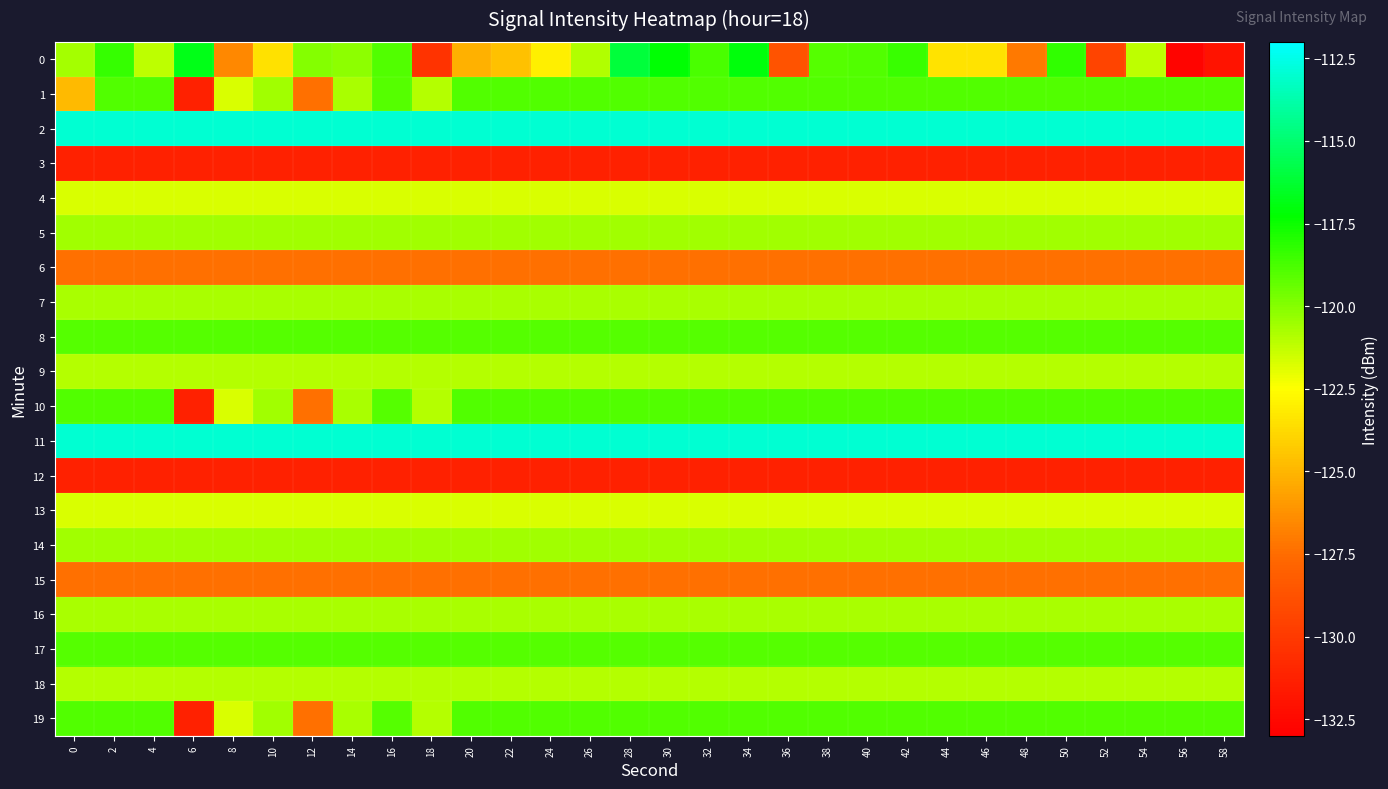

Reading left to right, list all the values displayed in this chart.

0: 0=-120.6	2=-118.4	4=-121.1	6=-116.8	8=-126.5	10=-123.5	12=-120.0	14=-120.2	16=-118.9	18=-130.4	20=-125.2	22=-124.6	24=-123.1	26=-120.9	28=-116.1	30=-117.2	32=-118.8	34=-117.1	36=-128.7	38=-119.0	40=-118.9	42=-118.5	44=-123.4	46=-123.4	48=-127.0	50=-118.3	52=-129.4	54=-121.2	56=-132.7	58=-132.0
1: 0=-124.8	2=-118.9	4=-118.9	6=-131.2	8=-121.7	10=-120.6	12=-127.4	14=-120.8	16=-119.0	18=-121.0	20=-118.9	22=-118.9	24=-118.9	26=-118.9	28=-118.9	30=-118.9	32=-118.9	34=-118.9	36=-118.9	38=-118.9	40=-118.9	42=-118.9	44=-118.9	46=-118.9	48=-118.9	50=-118.9	52=-118.9	54=-118.9	56=-118.9	58=-118.9
2: 0=-112.9	2=-112.9	4=-112.9	6=-112.9	8=-112.9	10=-112.9	12=-112.9	14=-112.9	16=-112.9	18=-112.9	20=-112.9	22=-112.9	24=-112.9	26=-112.9	28=-112.9	30=-112.9	32=-112.9	34=-112.9	36=-112.9	38=-112.9	40=-112.9	42=-112.9	44=-112.9	46=-112.9	48=-112.9	50=-112.9	52=-112.9	54=-112.9	56=-112.9	58=-112.9
3: 0=-131.2	2=-131.2	4=-131.2	6=-131.2	8=-131.2	10=-131.2	12=-131.2	14=-131.2	16=-131.2	18=-131.2	20=-131.2	22=-131.2	24=-131.2	26=-131.2	28=-131.2	30=-131.2	32=-131.2	34=-131.2	36=-131.2	38=-131.2	40=-131.2	42=-131.2	44=-131.2	46=-131.2	48=-131.2	50=-131.2	52=-131.2	54=-131.2	56=-131.2	58=-131.2
4: 0=-121.7	2=-121.7	4=-121.7	6=-121.7	8=-121.7	10=-121.7	12=-121.7	14=-121.7	16=-121.7	18=-121.7	20=-121.7	22=-121.7	24=-121.7	26=-121.7	28=-121.7	30=-121.7	32=-121.7	34=-121.7	36=-121.7	38=-121.7	40=-121.7	42=-121.7	44=-121.7	46=-121.7	48=-121.7	50=-121.7	52=-121.7	54=-121.7	56=-121.7	58=-121.7
5: 0=-120.6	2=-120.6	4=-120.6	6=-120.6	8=-120.6	10=-120.6	12=-120.6	14=-120.6	16=-120.6	18=-120.6	20=-120.6	22=-120.6	24=-120.6	26=-120.6	28=-120.6	30=-120.6	32=-120.6	34=-120.6	36=-120.6	38=-120.6	40=-120.6	42=-120.6	44=-120.6	46=-120.6	48=-120.6	50=-120.6	52=-120.6	54=-120.6	56=-120.6	58=-120.6
6: 0=-127.4	2=-127.4	4=-127.4	6=-127.4	8=-127.4	10=-127.4	12=-127.4	14=-127.4	16=-127.4	18=-127.4	20=-127.4	22=-127.4	24=-127.4	26=-127.4	28=-127.4	30=-127.4	32=-127.4	34=-127.4	36=-127.4	38=-127.4	40=-127.4	42=-127.4	44=-127.4	46=-127.4	48=-127.4	50=-127.4	52=-127.4	54=-127.4	56=-127.4	58=-127.4
7: 0=-120.8	2=-120.8	4=-120.8	6=-120.8	8=-120.8	10=-120.8	12=-120.8	14=-120.8	16=-120.8	18=-120.8	20=-120.8	22=-120.8	24=-120.8	26=-120.8	28=-120.8	30=-120.8	32=-120.8	34=-120.8	36=-120.8	38=-120.8	40=-120.8	42=-120.8	44=-120.8	46=-120.8	48=-120.8	50=-120.8	52=-120.8	54=-120.8	56=-120.8	58=-120.8
8: 0=-119.0	2=-119.0	4=-119.0	6=-119.0	8=-119.0	10=-119.0	12=-119.0	14=-119.0	16=-119.0	18=-119.0	20=-119.0	22=-119.0	24=-119.0	26=-119.0	28=-119.0	30=-119.0	32=-119.0	34=-119.0	36=-119.0	38=-119.0	40=-119.0	42=-119.0	44=-119.0	46=-119.0	48=-119.0	50=-119.0	52=-119.0	54=-119.0	56=-119.0	58=-119.0
9: 0=-121.0	2=-121.0	4=-121.0	6=-121.0	8=-121.0	10=-121.0	12=-121.0	14=-121.0	16=-121.0	18=-121.0	20=-121.0	22=-121.0	24=-121.0	26=-121.0	28=-121.0	30=-121.0	32=-121.0	34=-121.0	36=-121.0	38=-121.0	40=-121.0	42=-121.0	44=-121.0	46=-121.0	48=-121.0	50=-121.0	52=-121.0	54=-121.0	56=-121.0	58=-121.0
10: 0=-118.9	2=-118.9	4=-118.9	6=-131.2	8=-121.7	10=-120.6	12=-127.4	14=-120.8	16=-119.0	18=-121.0	20=-118.9	22=-118.9	24=-118.9	26=-118.9	28=-118.9	30=-118.9	32=-118.9	34=-118.9	36=-118.9	38=-118.9	40=-118.9	42=-118.9	44=-118.9	46=-118.9	48=-118.9	50=-118.9	52=-118.9	54=-118.9	56=-118.9	58=-118.9
11: 0=-112.9	2=-112.9	4=-112.9	6=-112.9	8=-112.9	10=-112.9	12=-112.9	14=-112.9	16=-112.9	18=-112.9	20=-112.9	22=-112.9	24=-112.9	26=-112.9	28=-112.9	30=-112.9	32=-112.9	34=-112.9	36=-112.9	38=-112.9	40=-112.9	42=-112.9	44=-112.9	46=-112.9	48=-112.9	50=-112.9	52=-112.9	54=-112.9	56=-112.9	58=-112.9
12: 0=-131.2	2=-131.2	4=-131.2	6=-131.2	8=-131.2	10=-131.2	12=-131.2	14=-131.2	16=-131.2	18=-131.2	20=-131.2	22=-131.2	24=-131.2	26=-131.2	28=-131.2	30=-131.2	32=-131.2	34=-131.2	36=-131.2	38=-131.2	40=-131.2	42=-131.2	44=-131.2	46=-131.2	48=-131.2	50=-131.2	52=-131.2	54=-131.2	56=-131.2	58=-131.2
13: 0=-121.7	2=-121.7	4=-121.7	6=-121.7	8=-121.7	10=-121.7	12=-121.7	14=-121.7	16=-121.7	18=-121.7	20=-121.7	22=-121.7	24=-121.7	26=-121.7	28=-121.7	30=-121.7	32=-121.7	34=-121.7	36=-121.7	38=-121.7	40=-121.7	42=-121.7	44=-121.7	46=-121.7	48=-121.7	50=-121.7	52=-121.7	54=-121.7	56=-121.7	58=-121.7
14: 0=-120.6	2=-120.6	4=-120.6	6=-120.6	8=-120.6	10=-120.6	12=-120.6	14=-120.6	16=-120.6	18=-120.6	20=-120.6	22=-120.6	24=-120.6	26=-120.6	28=-120.6	30=-120.6	32=-120.6	34=-120.6	36=-120.6	38=-120.6	40=-120.6	42=-120.6	44=-120.6	46=-120.6	48=-120.6	50=-120.6	52=-120.6	54=-120.6	56=-120.6	58=-120.6
15: 0=-127.4	2=-127.4	4=-127.4	6=-127.4	8=-127.4	10=-127.4	12=-127.4	14=-127.4	16=-127.4	18=-127.4	20=-127.4	22=-127.4	24=-127.4	26=-127.4	28=-127.4	30=-127.4	32=-127.4	34=-127.4	36=-127.4	38=-127.4	40=-127.4	42=-127.4	44=-127.4	46=-127.4	48=-127.4	50=-127.4	52=-127.4	54=-127.4	56=-127.4	58=-127.4
16: 0=-120.8	2=-120.8	4=-120.8	6=-120.8	8=-120.8	10=-120.8	12=-120.8	14=-120.8	16=-120.8	18=-120.8	20=-120.8	22=-120.8	24=-120.8	26=-120.8	28=-120.8	30=-120.8	32=-120.8	34=-120.8	36=-120.8	38=-120.8	40=-120.8	42=-120.8	44=-120.8	46=-120.8	48=-120.8	50=-120.8	52=-120.8	54=-120.8	56=-120.8	58=-120.8
17: 0=-119.0	2=-119.0	4=-119.0	6=-119.0	8=-119.0	10=-119.0	12=-119.0	14=-119.0	16=-119.0	18=-119.0	20=-119.0	22=-119.0	24=-119.0	26=-119.0	28=-119.0	30=-119.0	32=-119.0	34=-119.0	36=-119.0	38=-119.0	40=-119.0	42=-119.0	44=-119.0	46=-119.0	48=-119.0	50=-119.0	52=-119.0	54=-119.0	56=-119.0	58=-119.0
18: 0=-121.0	2=-121.0	4=-121.0	6=-121.0	8=-121.0	10=-121.0	12=-121.0	14=-121.0	16=-121.0	18=-121.0	20=-121.0	22=-121.0	24=-121.0	26=-121.0	28=-121.0	30=-121.0	32=-121.0	34=-121.0	36=-121.0	38=-121.0	40=-121.0	42=-121.0	44=-121.0	46=-121.0	48=-121.0	50=-121.0	52=-121.0	54=-121.0	56=-121.0	58=-121.0
19: 0=-118.9	2=-118.9	4=-118.9	6=-131.2	8=-121.7	10=-120.6	12=-127.4	14=-120.8	16=-119.0	18=-121.0	20=-118.9	22=-118.9	24=-118.9	26=-118.9	28=-118.9	30=-118.9	32=-118.9	34=-118.9	36=-118.9	38=-118.9	40=-118.9	42=-118.9	44=-118.9	46=-118.9	48=-118.9	50=-118.9	52=-118.9	54=-118.9	56=-118.9	58=-118.9